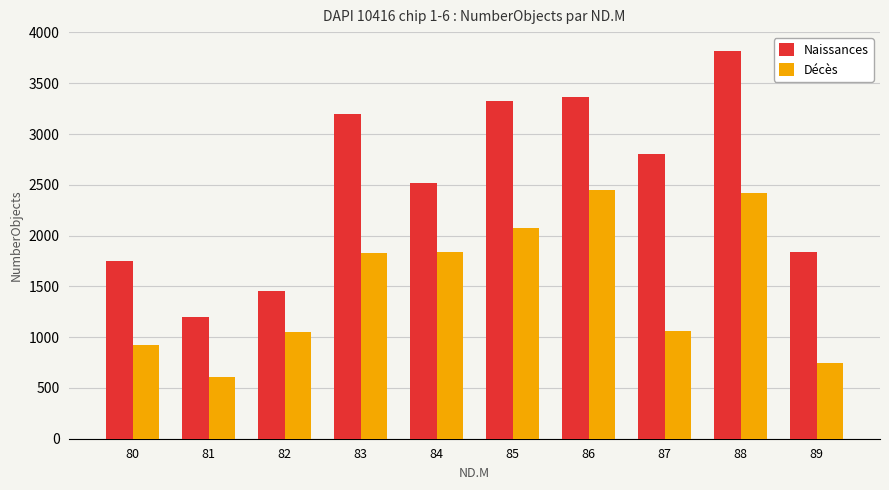

What is the difference between the maximum and minimum values in the Décès series?

1845